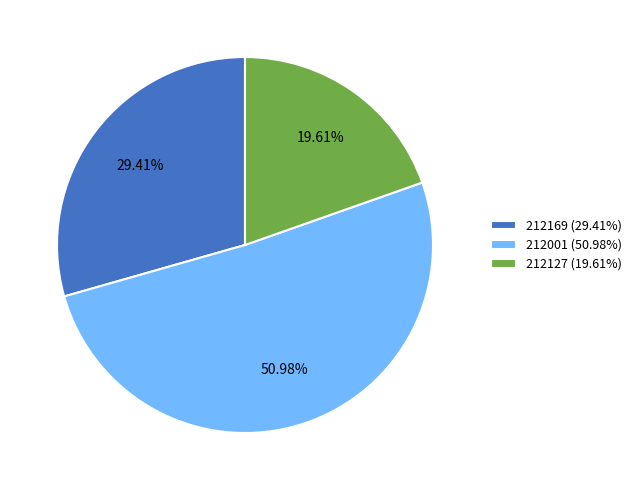

How many slices are in this pie chart?

3